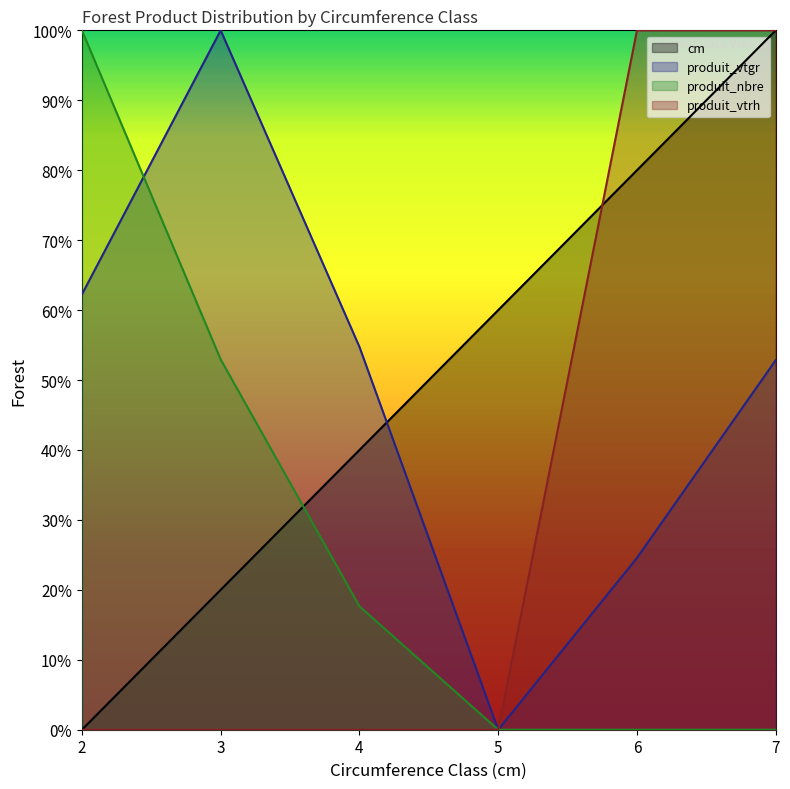

Between 5 and 2, which is larger?

5